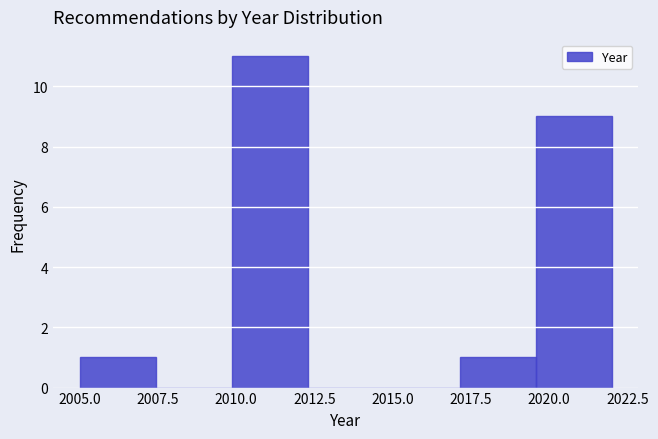

Which range on the x-axis has the tallest bar?

2010.0 to 2012.5